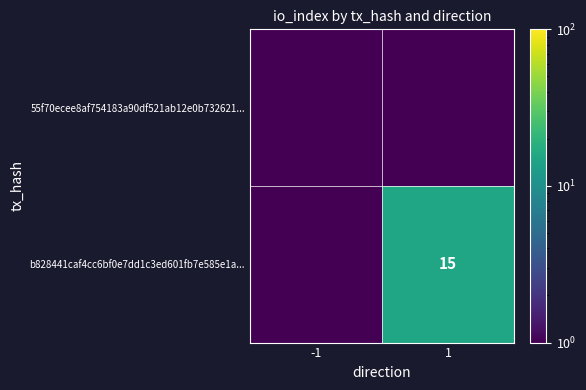

Is it true that b828441caf4cc6bf0e7dd1c3ed601fb7e585e1a... equals 10.0 at 1?

False